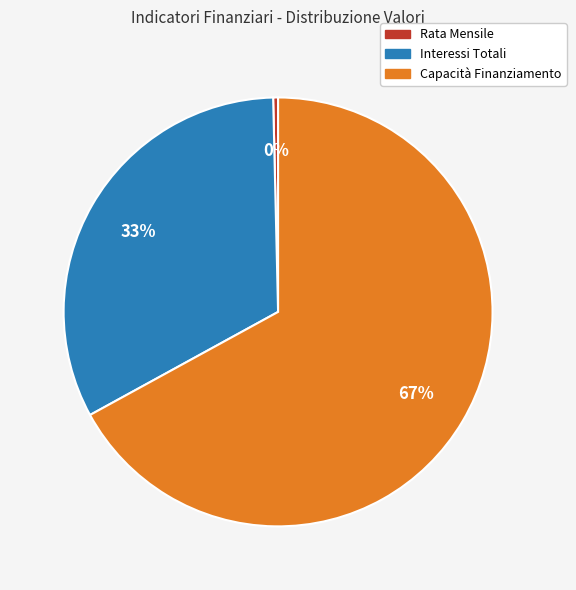

Which has a higher value, Rata Mensile or Interessi Totali?

Interessi Totali